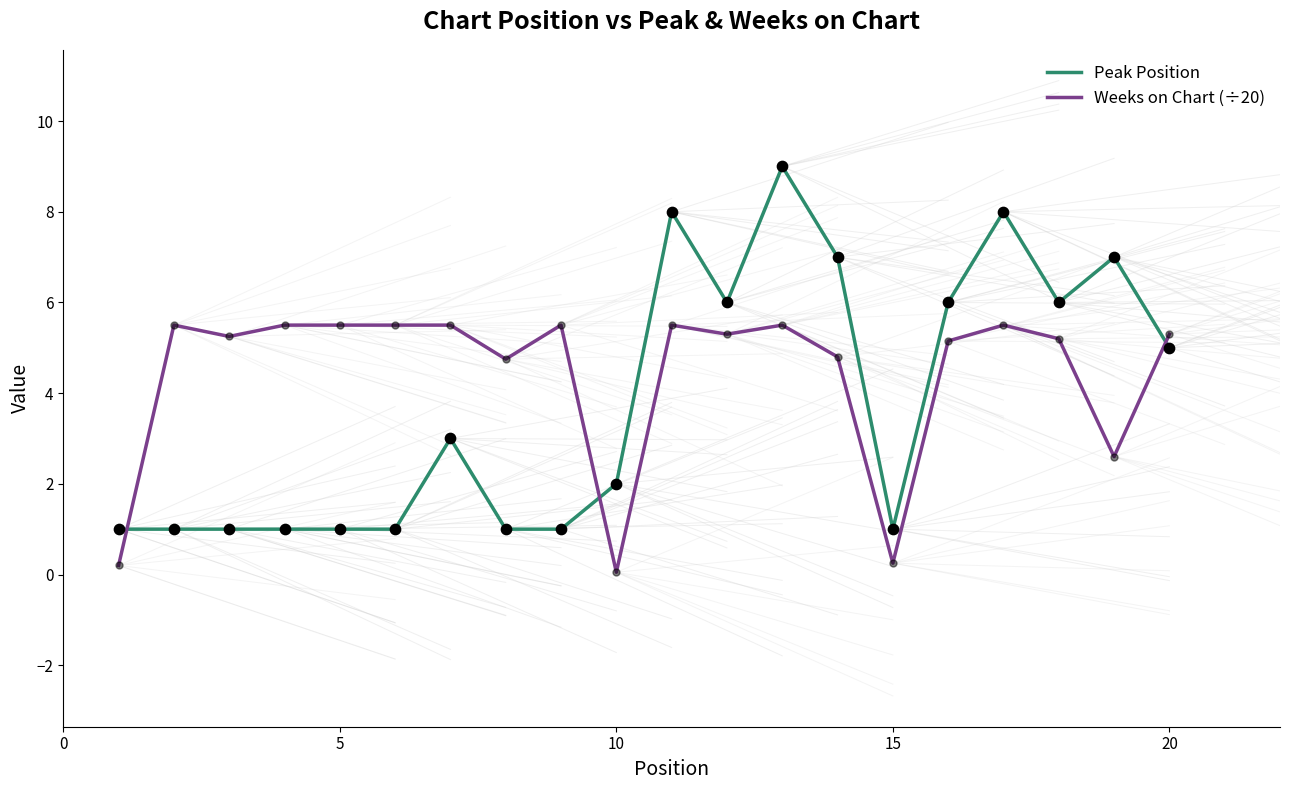

Which series has the largest total across all categories?

Weeks on Chart (÷20)